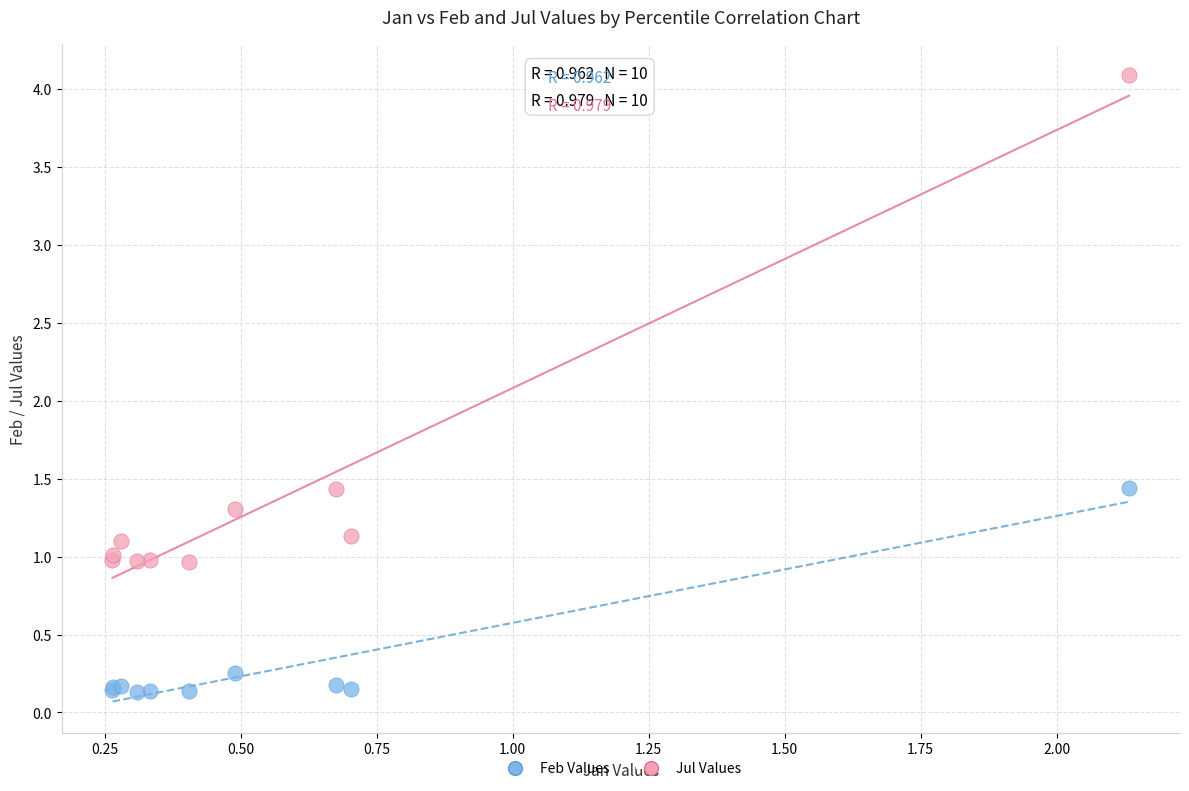

Which series reaches the maximum Y coordinate?

Jul Values